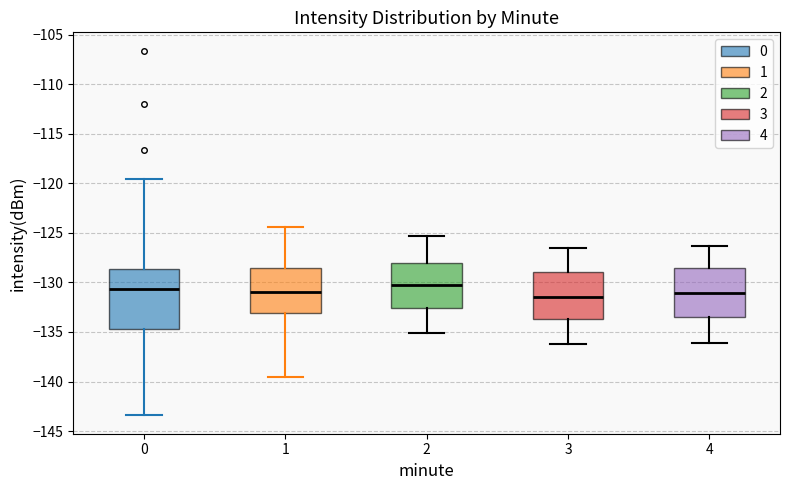

Where does the median line of the box at x = 3 sit on the y-axis? The values are not printed on the chart, so give them approximately, as read against the axis.

-131.5